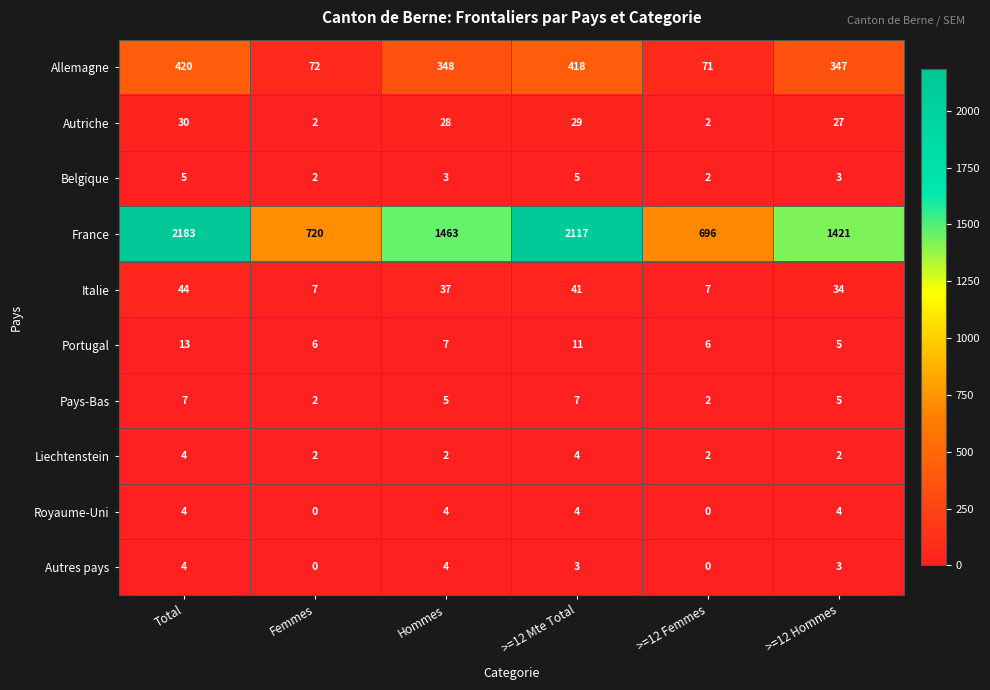

Where is Portugal nearest to the value 9?

Hommes